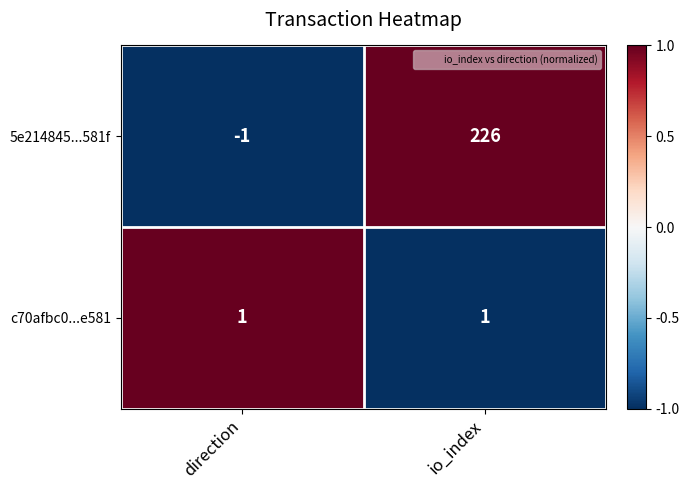

Rank the series by their maximum value, from highest to lowest.

5e214845...581f, c70afbc0...e581